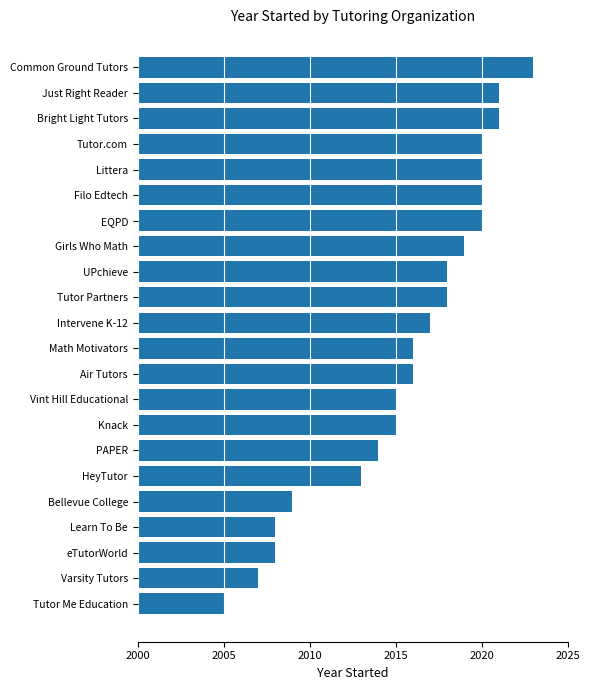

What is the average value?

2016